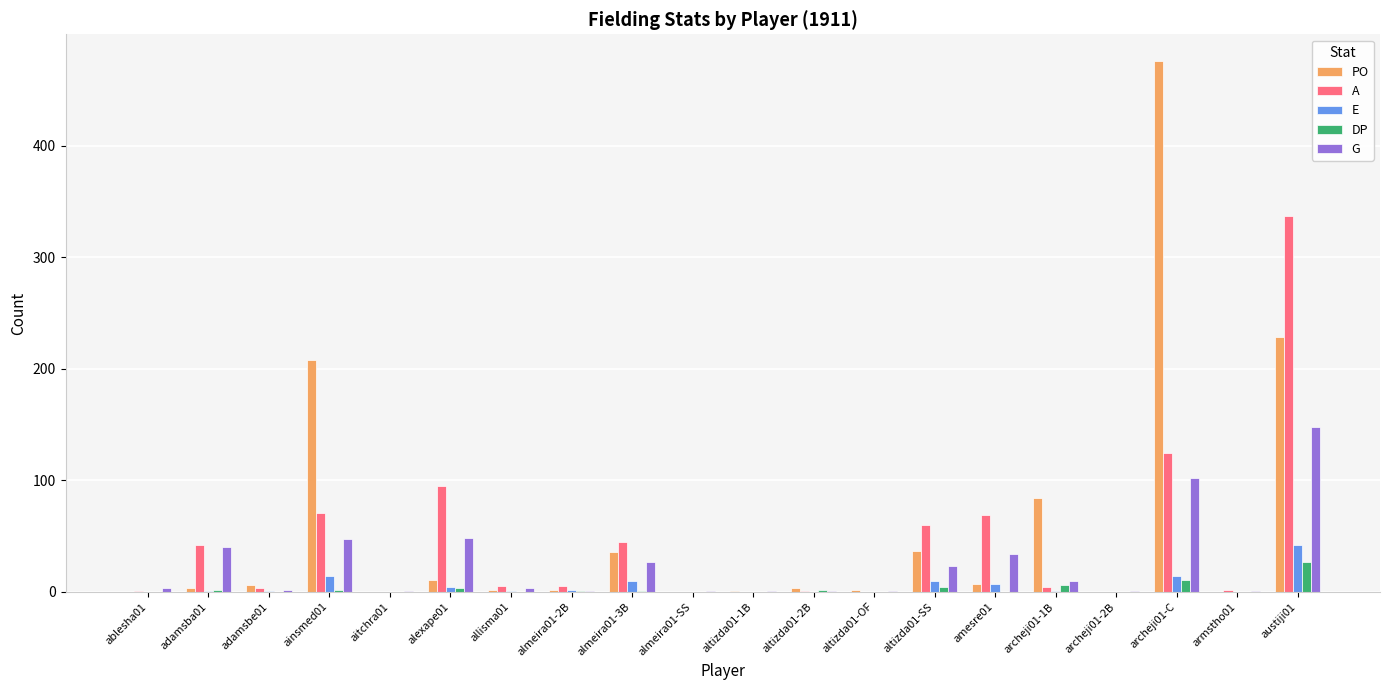

Are the bars grouped side by side (vs. stacked)?

Yes